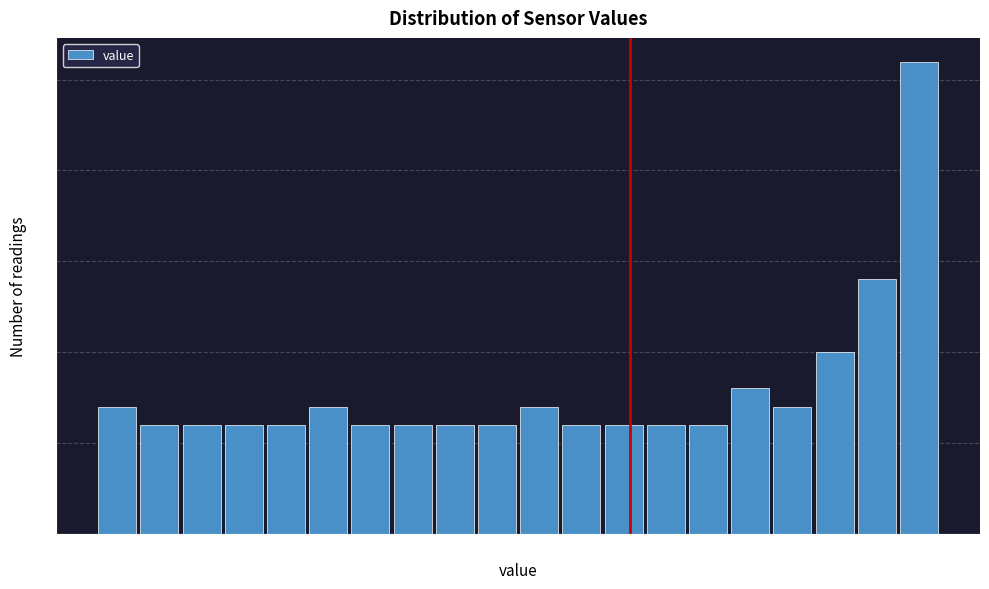

Around what value on the x-axis is the tallest bar? Give the approximate position of its centre, as read against the axis.

59.8